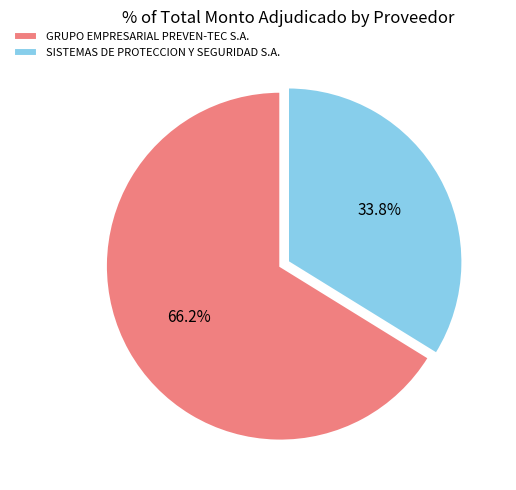

The GRUPO EMPRESARIAL PREVEN-TEC S.A. slice represents 66% of the pie. True or false?

True